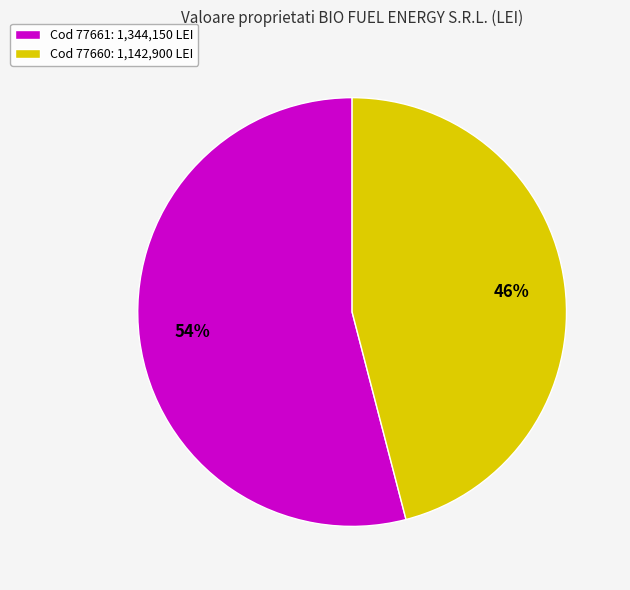

Is there any slice that represents more than half of the pie?

Yes